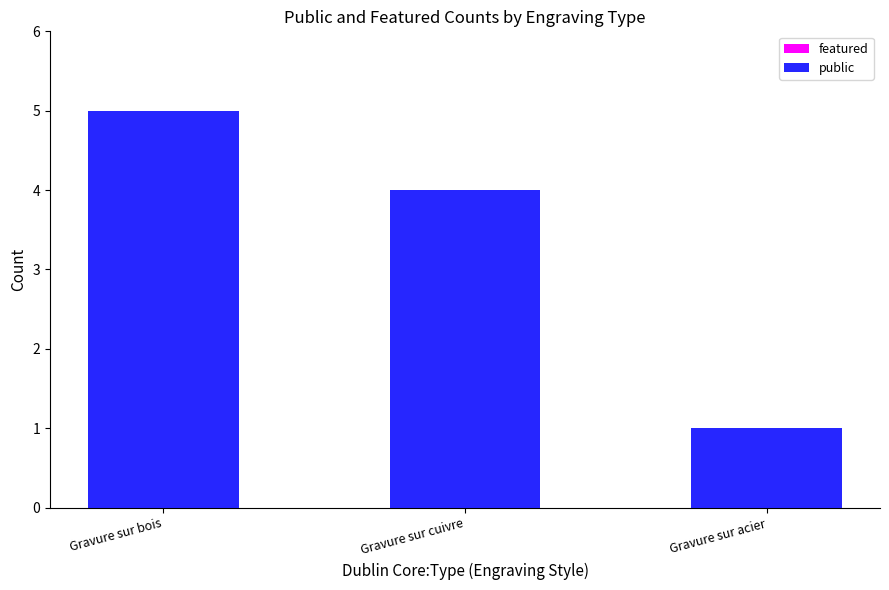

Which has a higher value, Gravure sur bois or Gravure sur acier?

Gravure sur bois